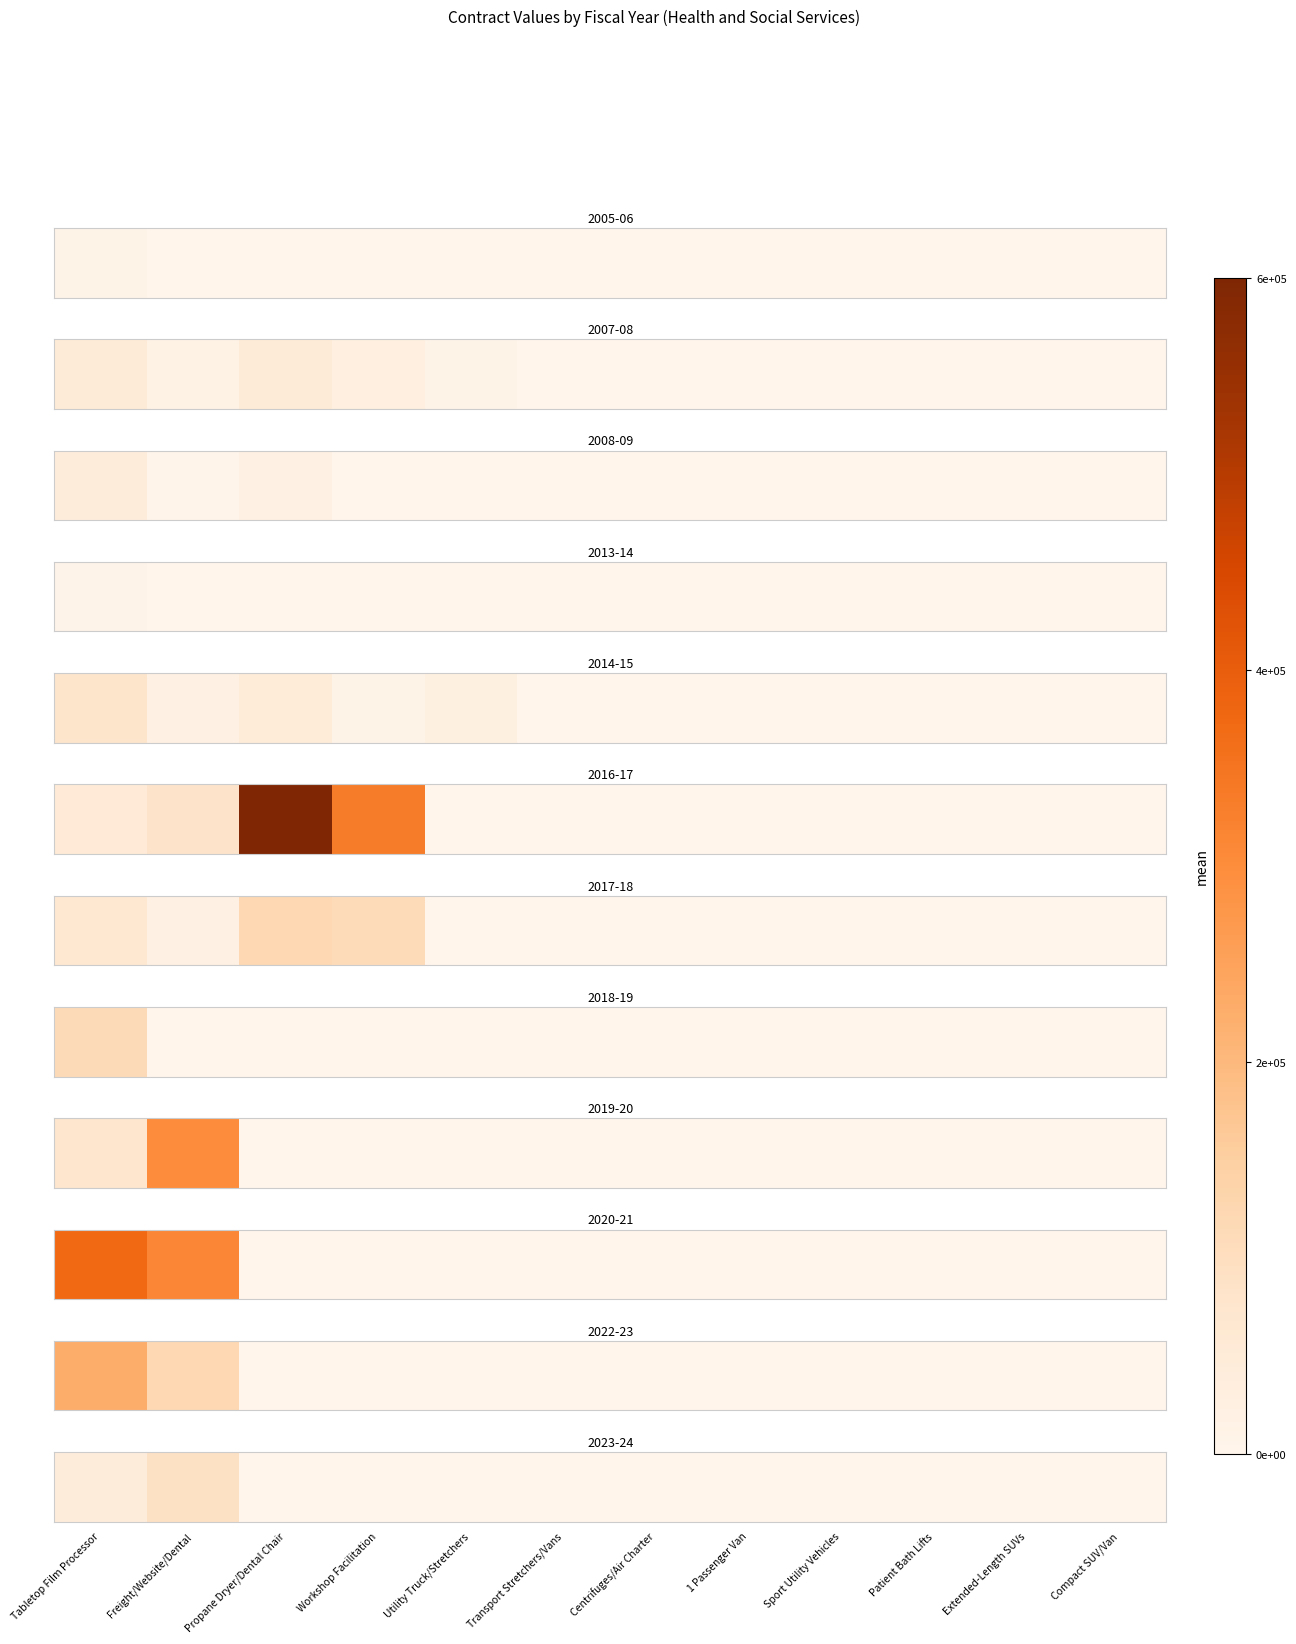

What is the difference between the maximum and second lowest values?

83545